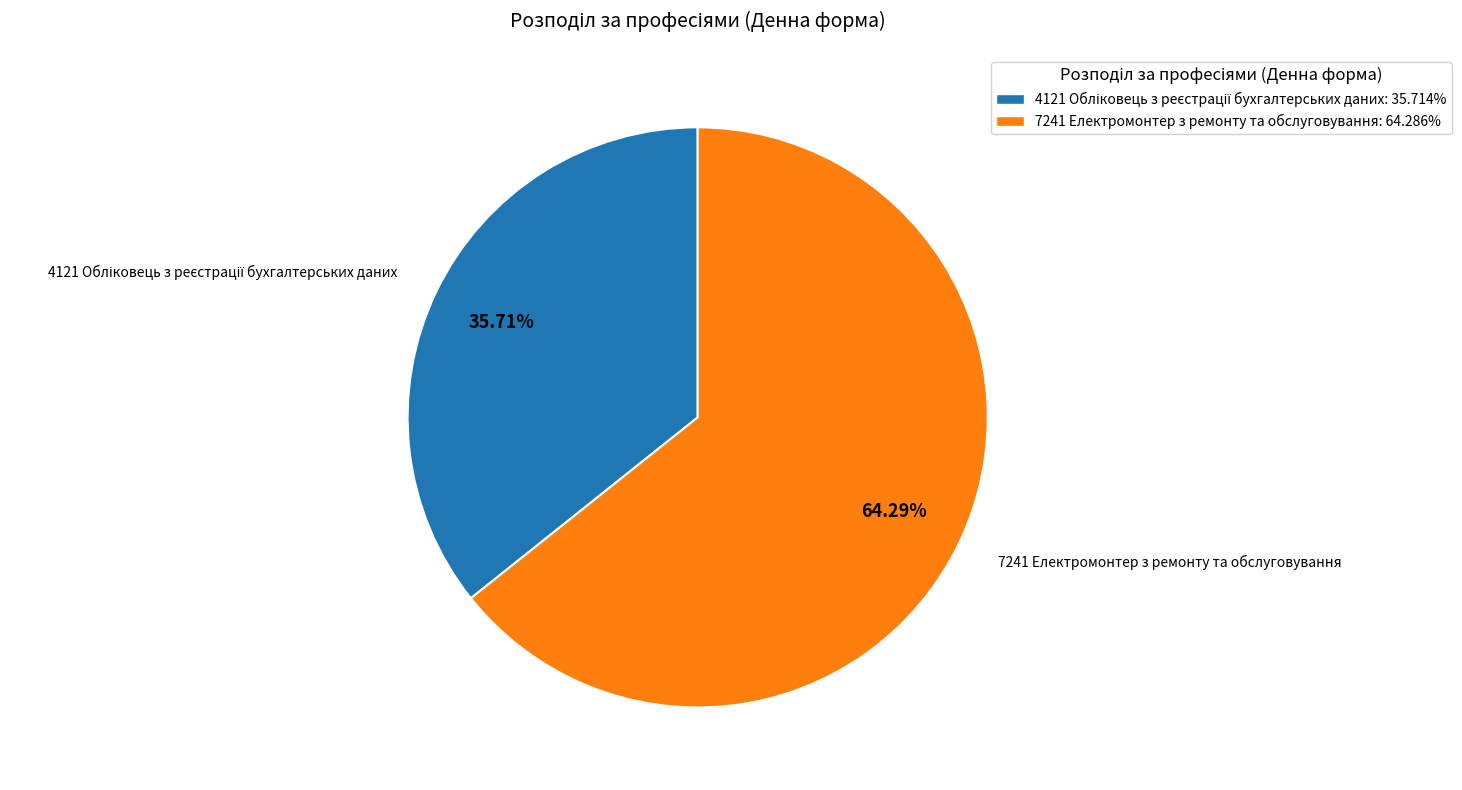

True or false: 7241 Електромонтер з ремонту та обслуговування accounts for 56% of the total.

False